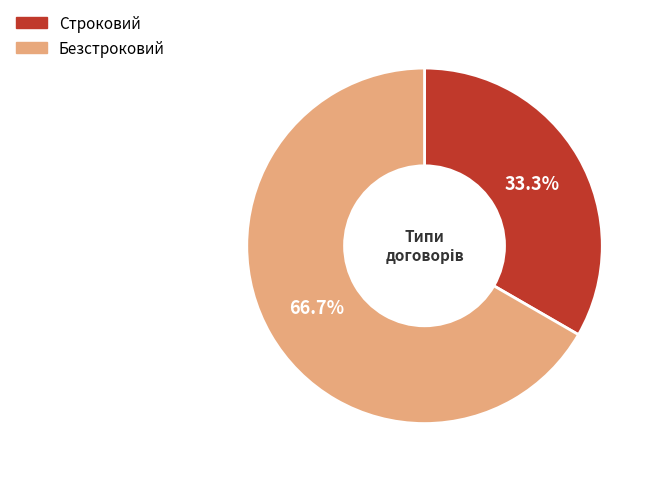

Is Строковий the majority of the pie?

No